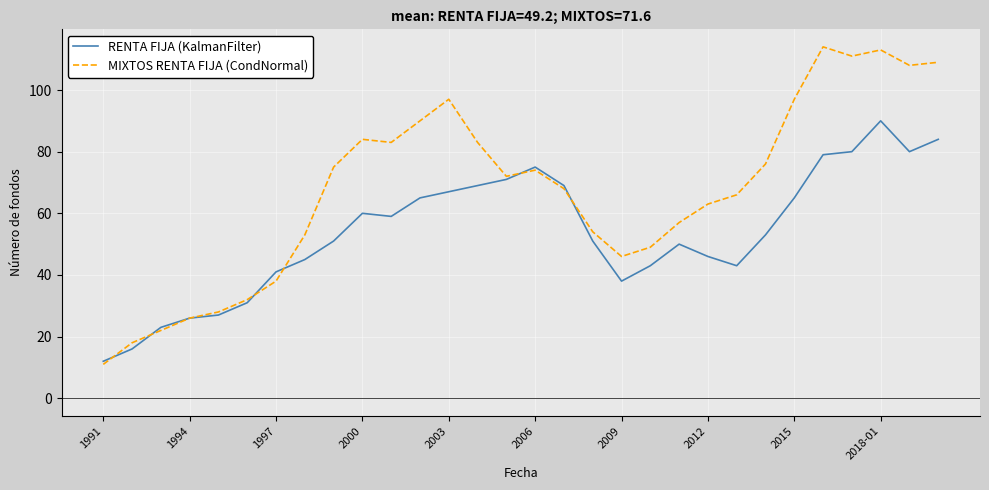

What is the average value of the RENTA FIJA (KalmanFilter) series?

54